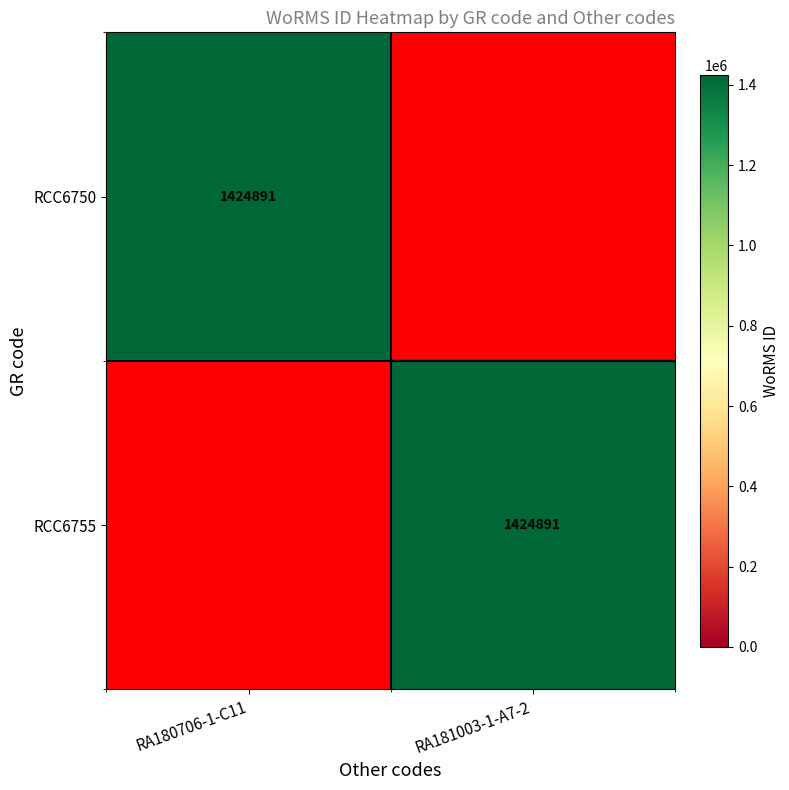

True or false: RCC6755 has a value of 1424891 at RA181003-1-A7-2.

True